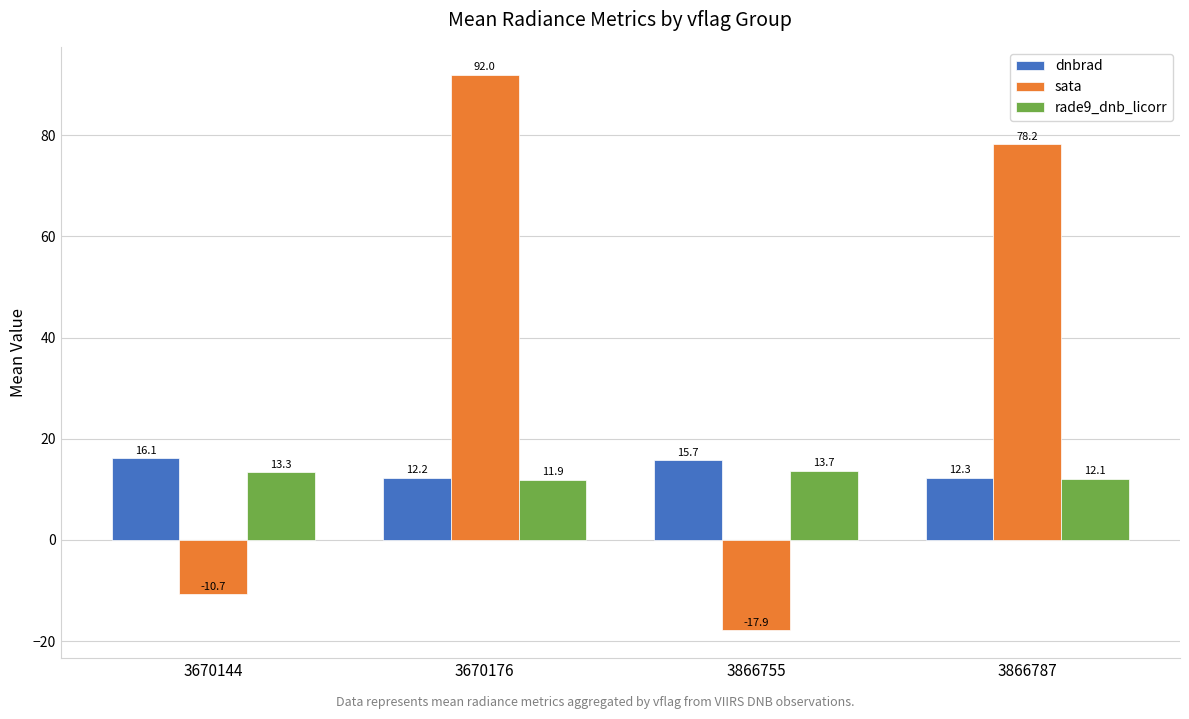

Is it true that dnbrad equals 16.3 at 3866787?

False